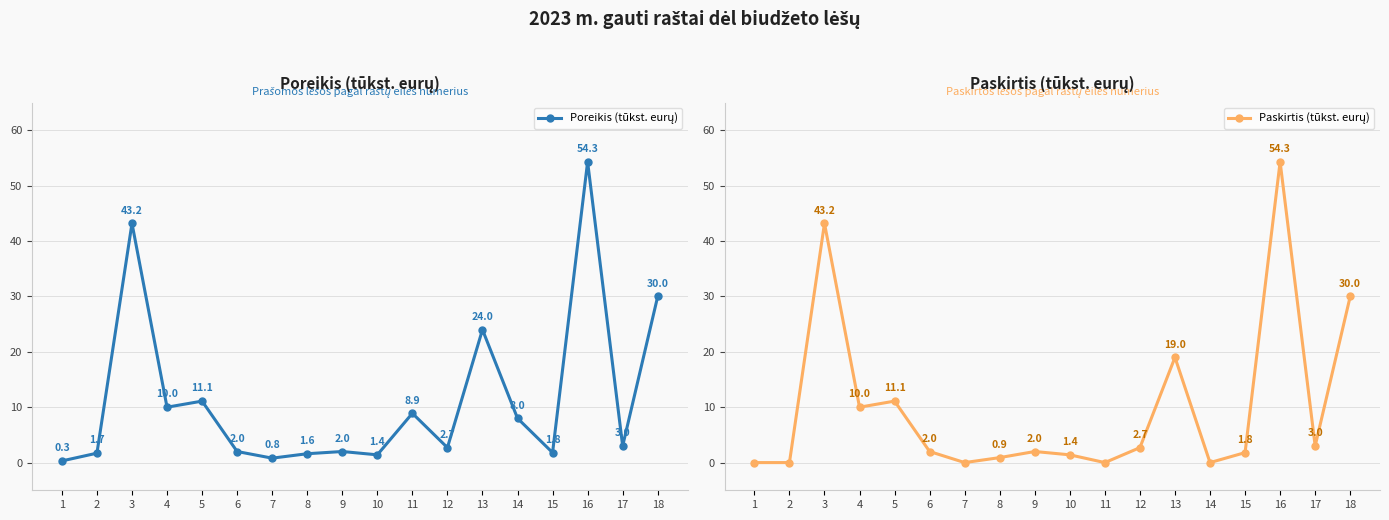

What is the difference between the maximum and second lowest values in the Poreikis (tūkst. eurų) series?

53.5